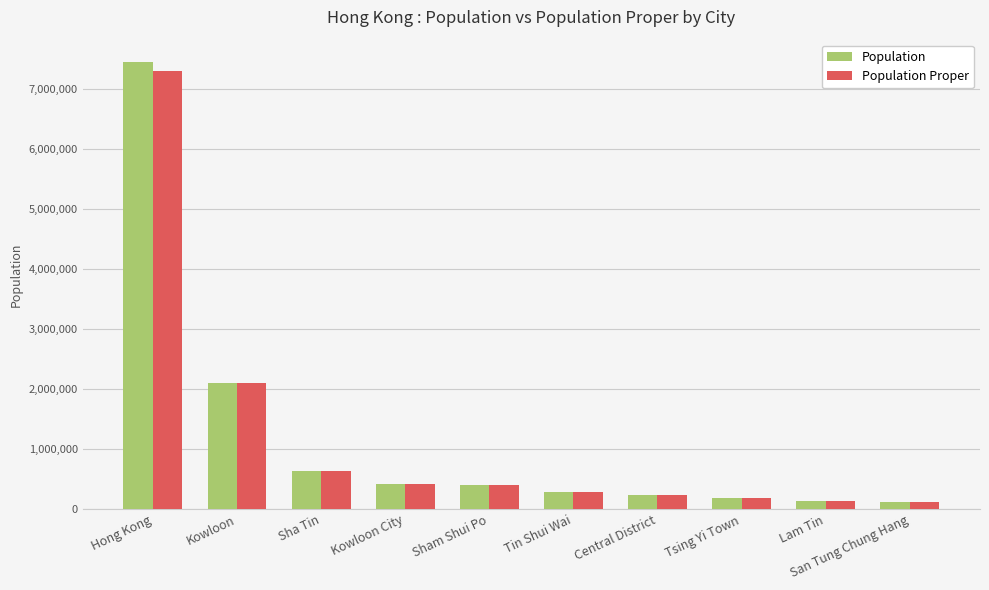

Are the bars horizontal?

No